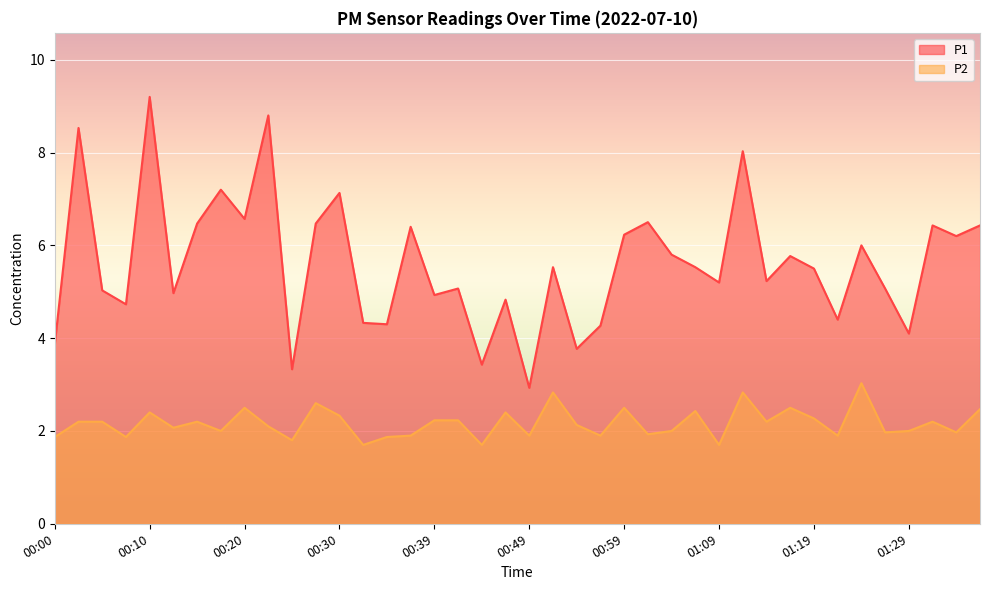

Reading left to right, what are all the values shown in this chart?

P1: 00:00=3.9	00:03=8.5	00:05=5.0	00:08=4.7	00:10=9.2	00:12=5.0	00:15=6.5	00:17=7.2	00:20=6.6	00:22=8.8	00:25=3.3	00:27=6.5	00:30=7.1	00:32=4.3	00:34=4.3	00:37=6.4	00:39=4.9	00:42=5.1	00:44=3.4	00:47=4.8	00:49=2.9	00:52=5.5	00:54=3.8	00:57=4.3	00:59=6.2	01:02=6.5	01:04=5.8	01:06=5.5	01:09=5.2	01:11=8.0	01:14=5.2	01:16=5.8	01:19=5.5	01:21=4.4	01:24=6.0	01:26=5.1	01:29=4.1	01:31=6.4	01:33=6.2	01:36=6.4
P2: 00:00=1.9	00:03=2.2	00:05=2.2	00:08=1.9	00:10=2.4	00:12=2.1	00:15=2.2	00:17=2.0	00:20=2.5	00:22=2.1	00:25=1.8	00:27=2.6	00:30=2.3	00:32=1.7	00:34=1.9	00:37=1.9	00:39=2.2	00:42=2.2	00:44=1.7	00:47=2.4	00:49=1.9	00:52=2.8	00:54=2.1	00:57=1.9	00:59=2.5	01:02=1.9	01:04=2.0	01:06=2.4	01:09=1.7	01:11=2.8	01:14=2.2	01:16=2.5	01:19=2.3	01:21=1.9	01:24=3.0	01:26=2.0	01:29=2.0	01:31=2.2	01:33=2.0	01:36=2.5